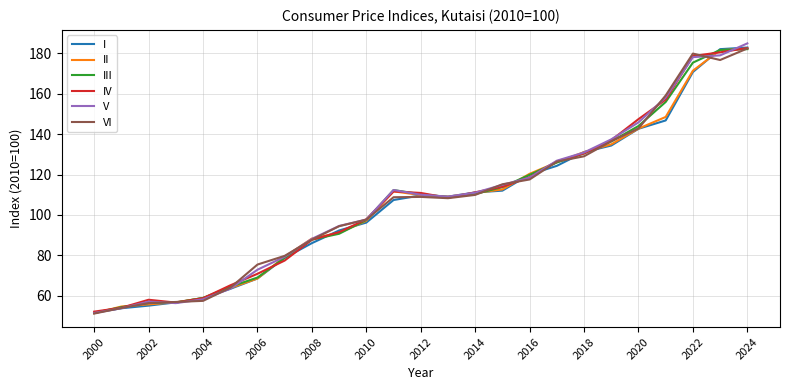

What is the smallest value displayed?

51.2